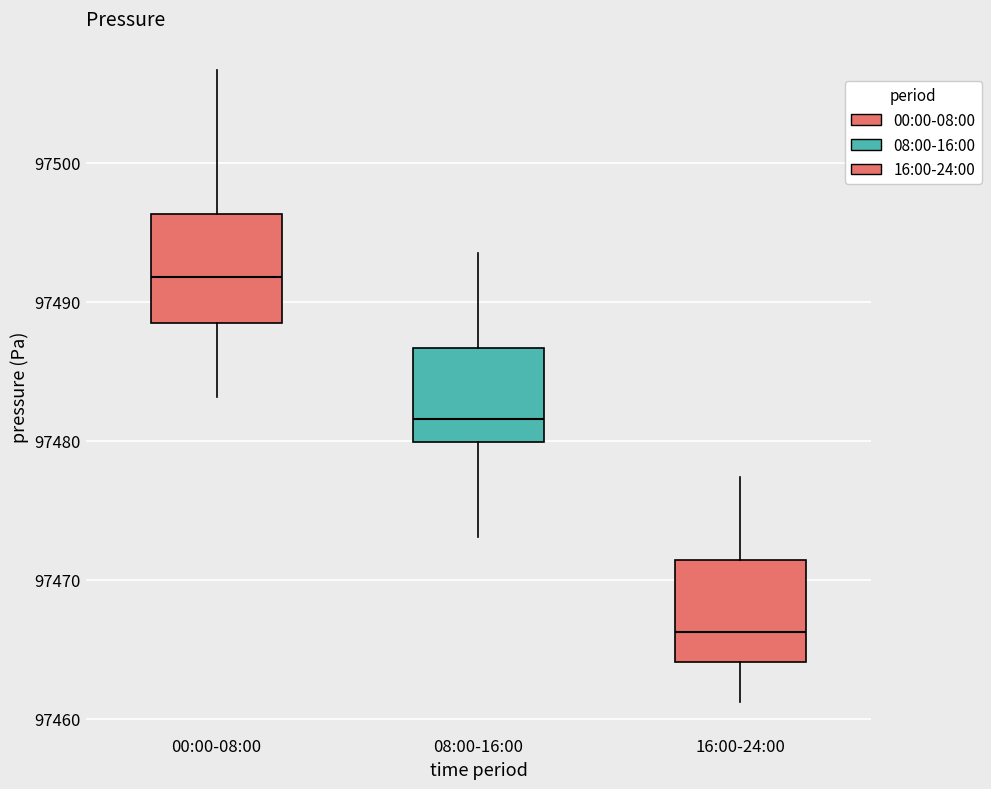

Which box has the highest median line?

00:00-08:00